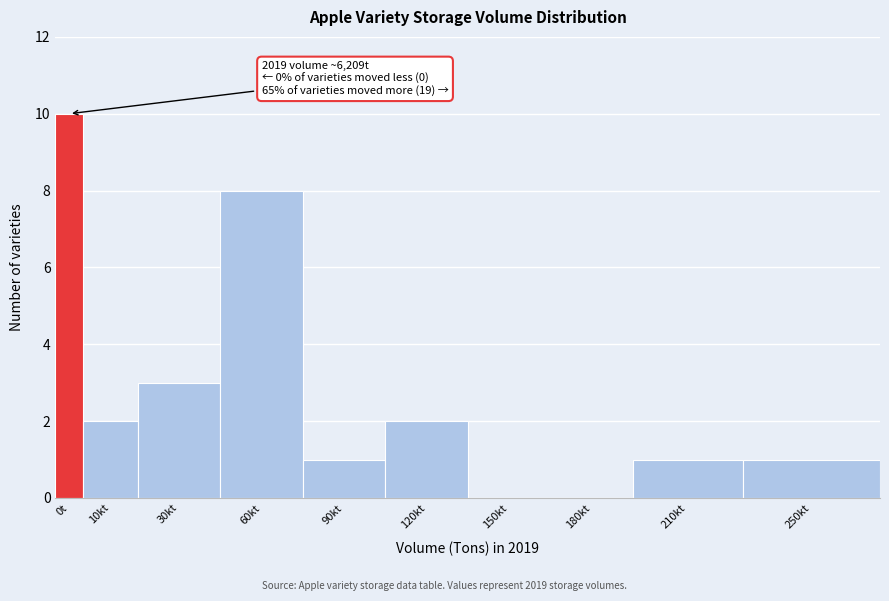

Reading left to right, extract all data points from this chart.

0t=10	10kt=2	30kt=3	60kt=8	90kt=1	120kt=2	150kt=0	180kt=0	210kt=1	250kt=1